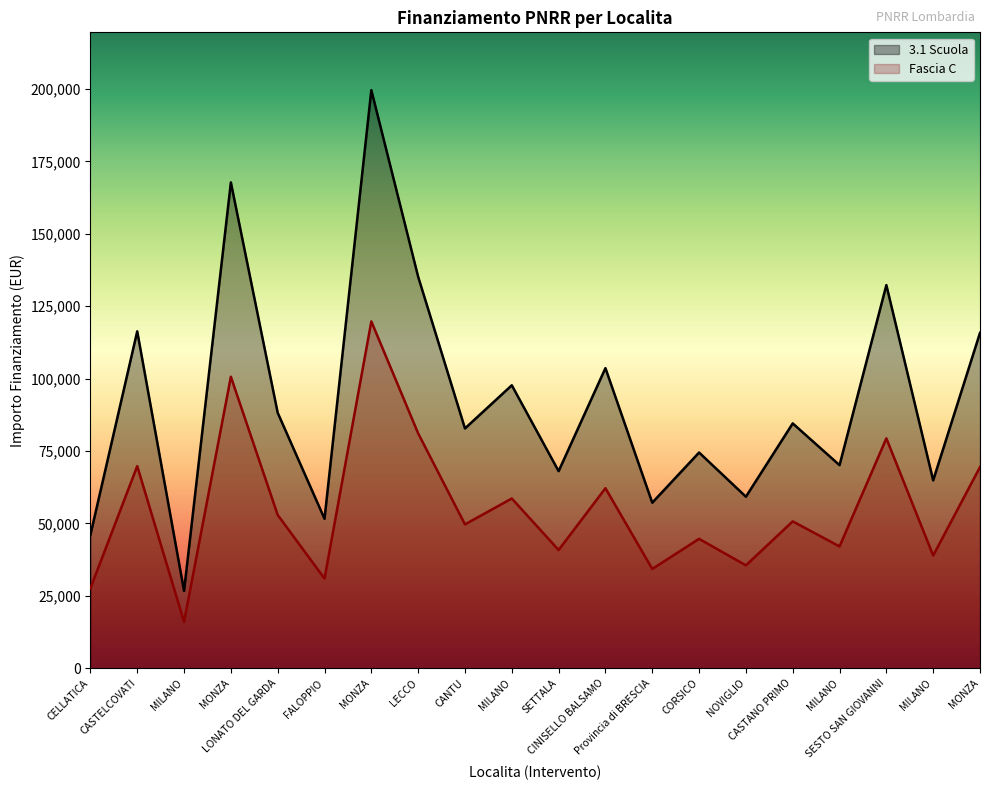

Reading left to right, extract all data points from this chart.

3.1 Scuola: 46044.5	116324.6	26730.0	167724.8	88213.8	51620.1	199567.7	135157.2	82798.6	97694.9	68057.8	103619.9	57160.7	74486.0	59229.0	84538.8	70120.9	132279.7	64886.6	115789.8
Fascia C: 27626.7	69794.7	16038.0	100634.9	52928.3	30972.1	119740.6	81094.3	49679.2	58616.9	40834.7	62171.9	34296.4	44691.6	35537.4	50723.3	42072.5	79367.8	38931.9	69473.9